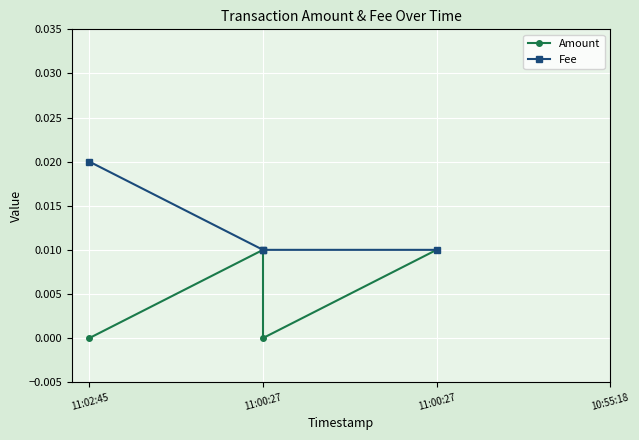

True or false: Amount and Fee intersect in this chart.

False